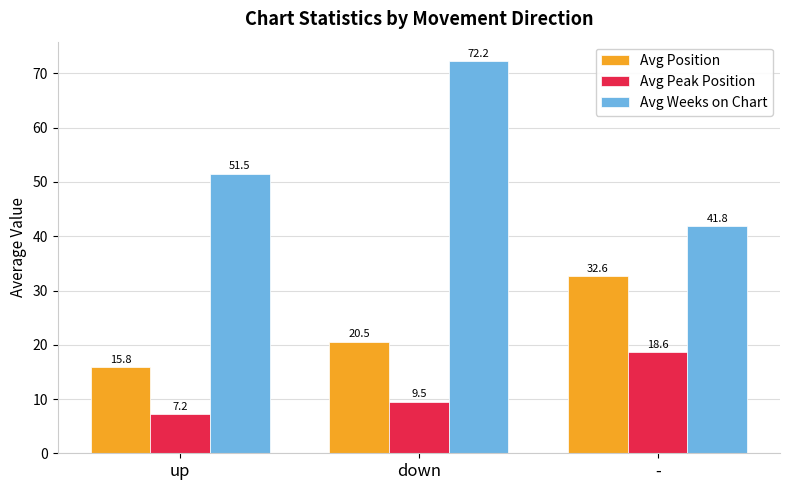

Which series changed the most between up and down?

Avg Weeks on Chart